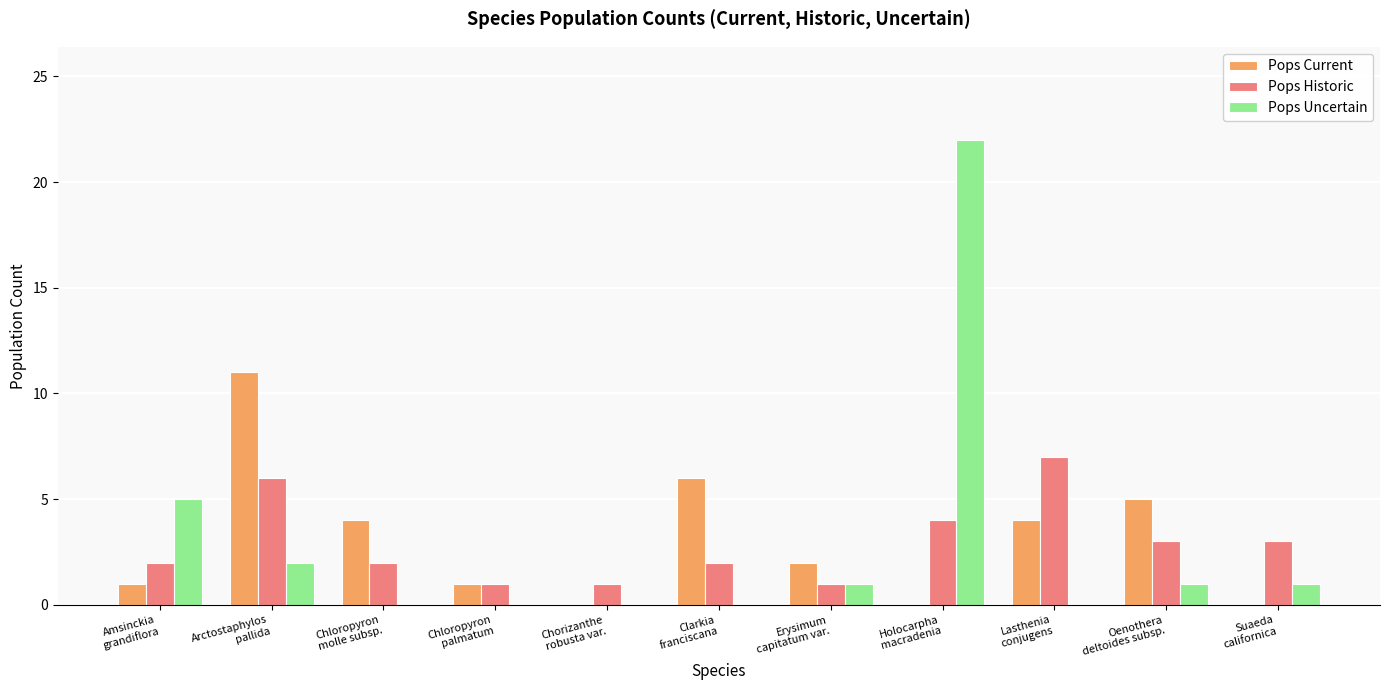

Reading left to right, transcribe all the data shown in this chart.

Pops Current: 1	11	4	1	0	6	2	0	4	5	0
Pops Historic: 2	6	2	1	1	2	1	4	7	3	3
Pops Uncertain: 5	2	0	0	0	0	1	22	0	1	1